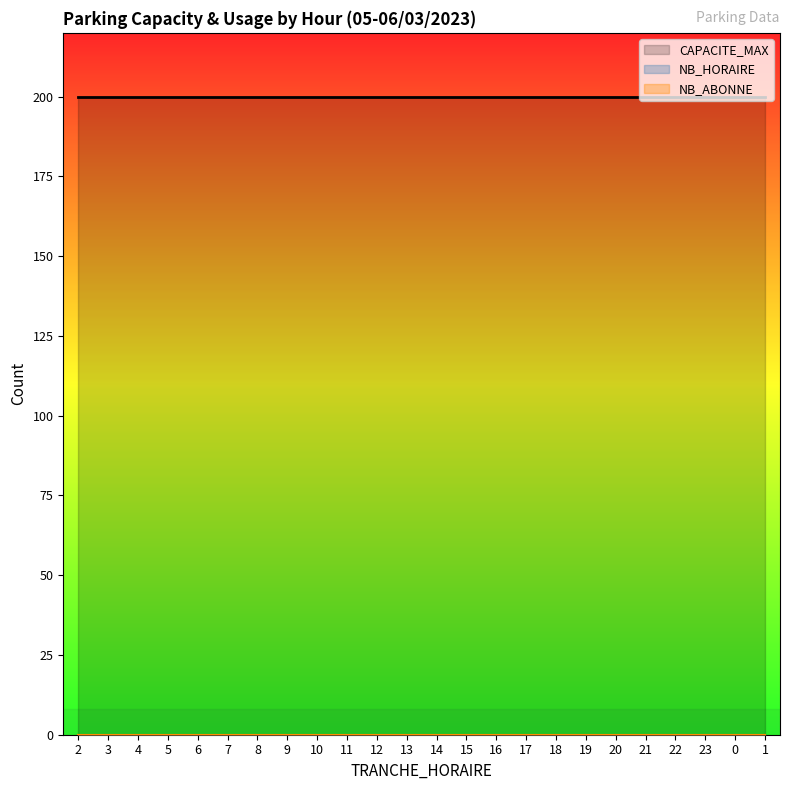

At which category is the sum across all series the highest?

2